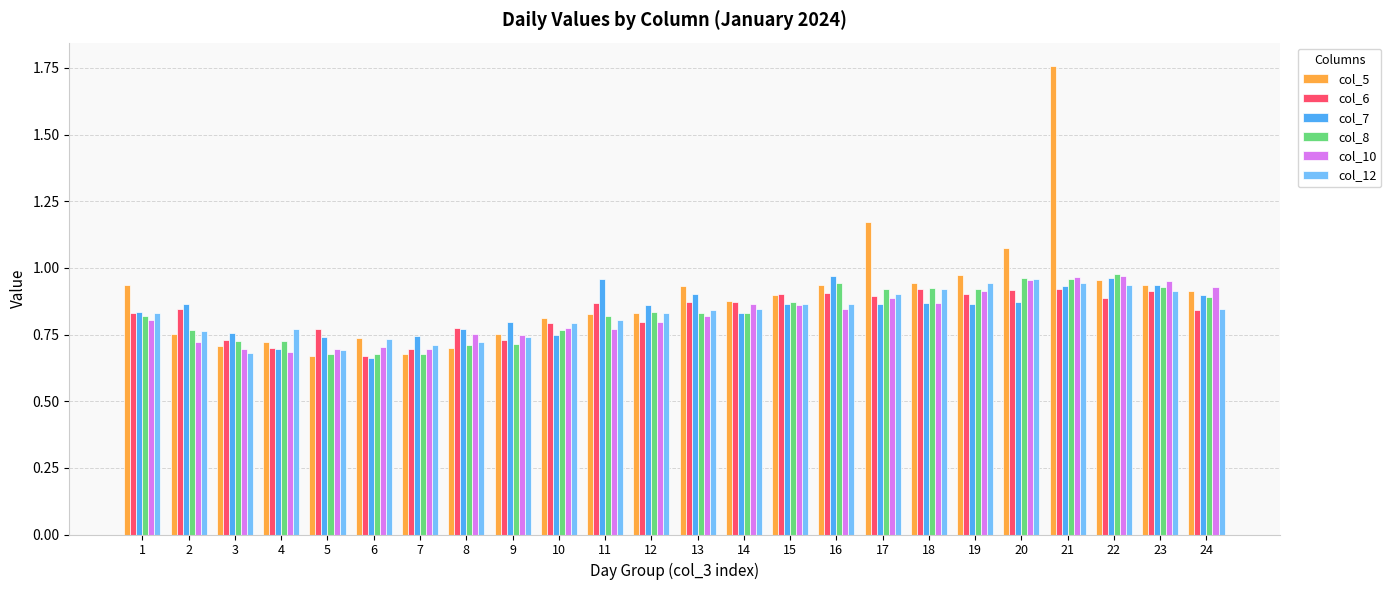

At which category is the sum across all series the highest?

21